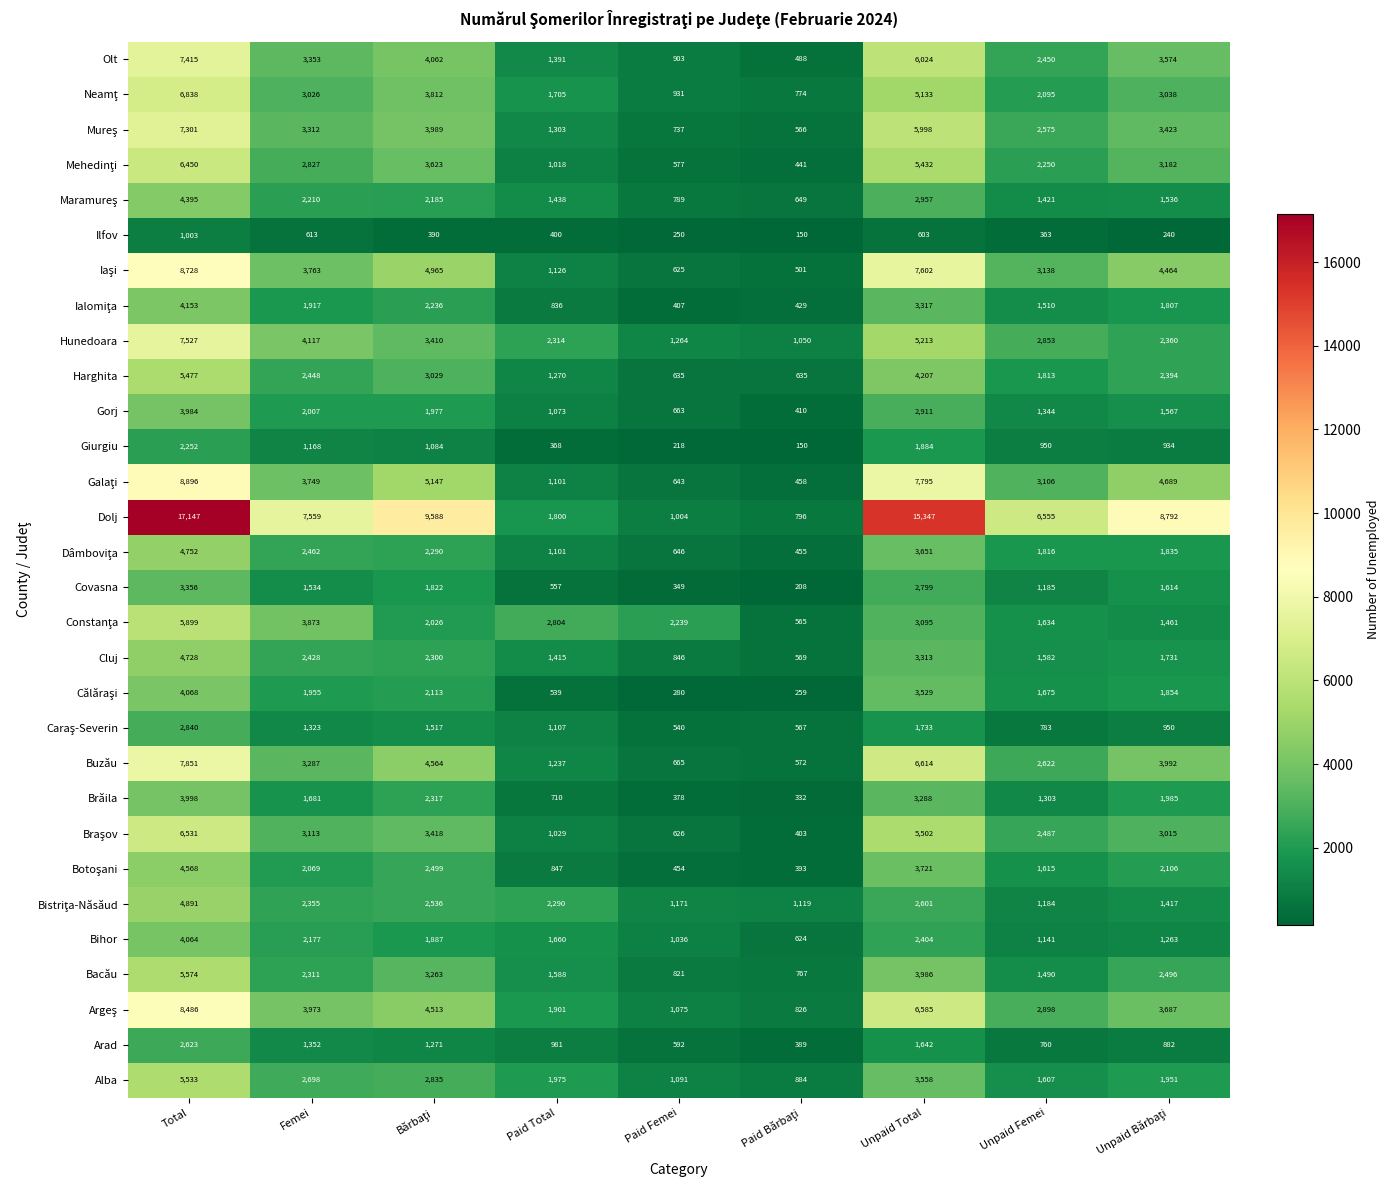

What is the average value of the Hunedoara series?

3345